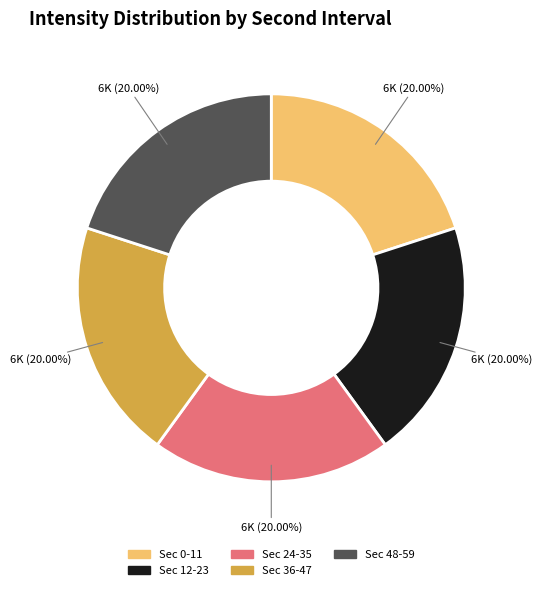

Is Sec 24-35 the majority of the pie?

No